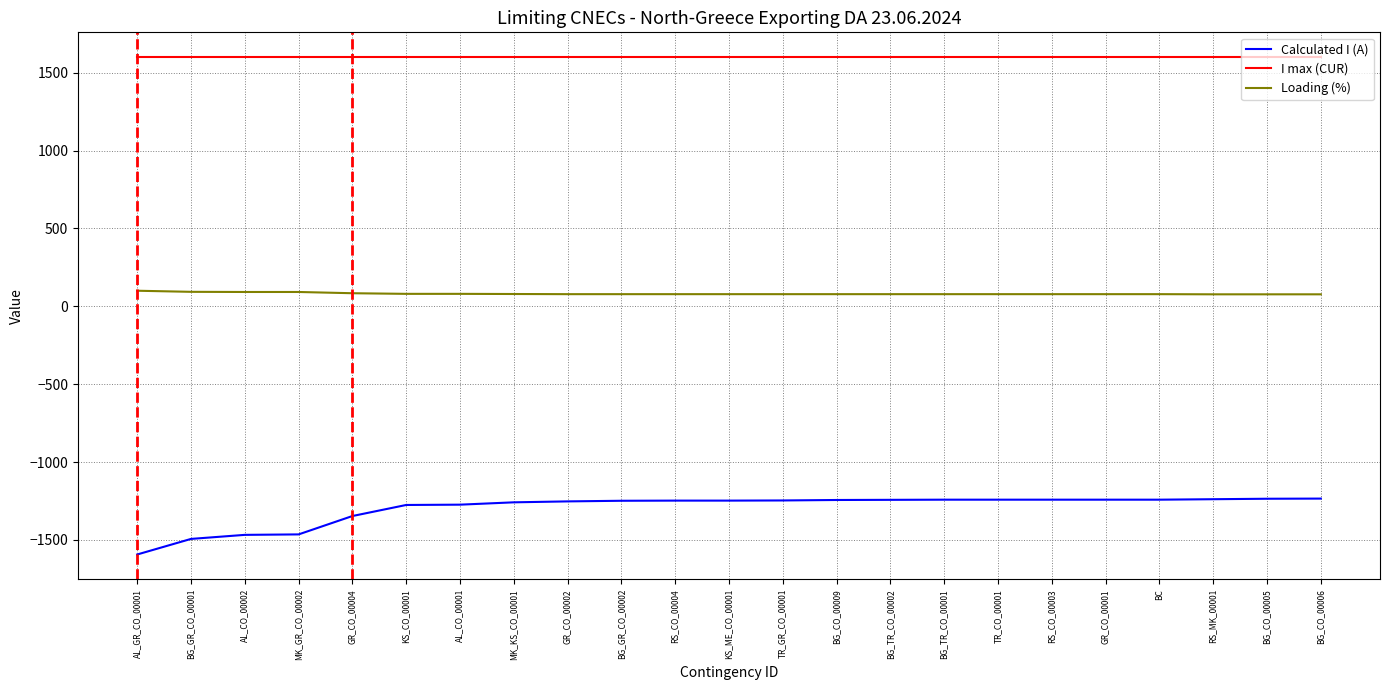

Which series has the widest spread of values?

Calculated I (A)